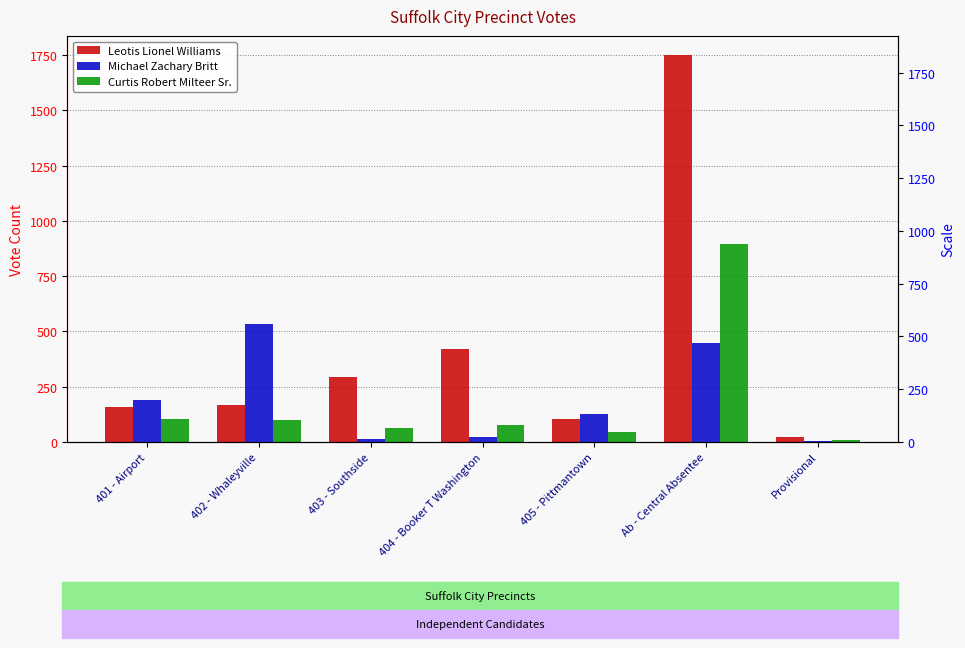

Rank the series by their maximum value, from highest to lowest.

Leotis Lionel Williams, Curtis Robert Milteer Sr., Michael Zachary Britt